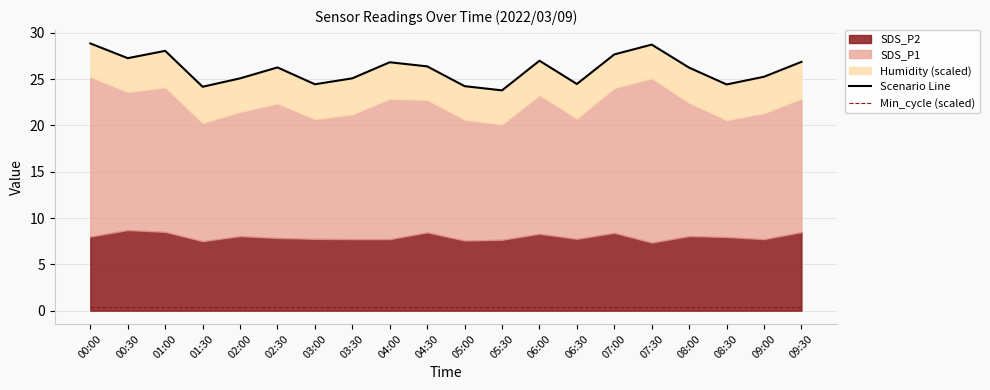

What is the difference between the second highest and second lowest values in the Scenario Line series?

4.5